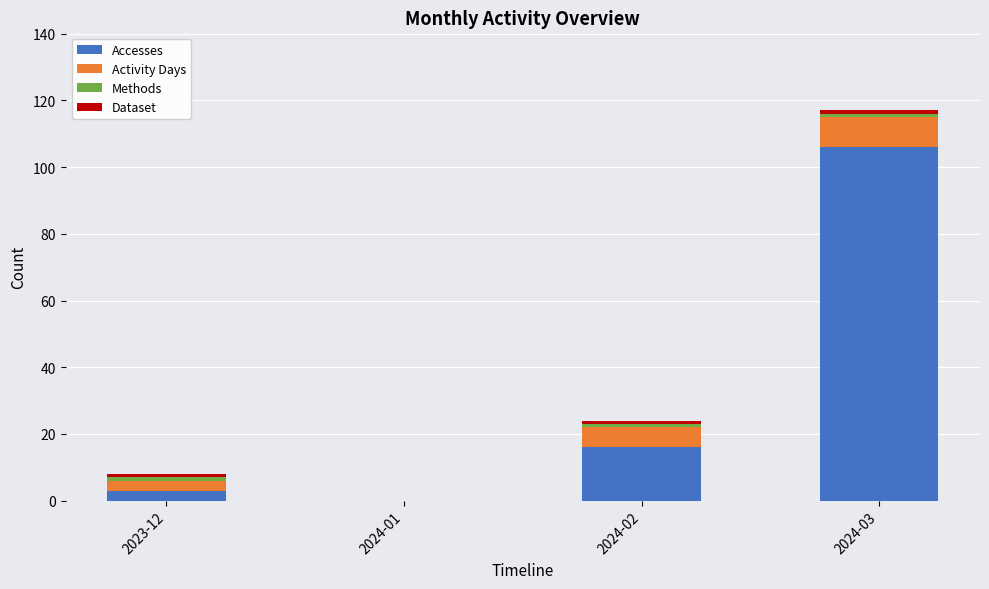

At which category is the sum across all series the highest?

2024-03